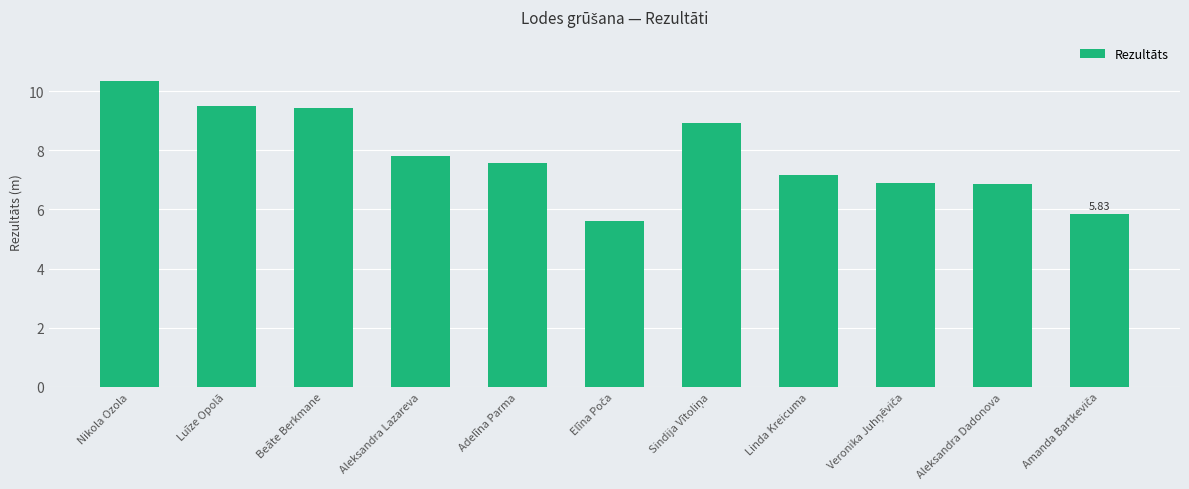

What is the value of the 1st bar from the left?

10.3